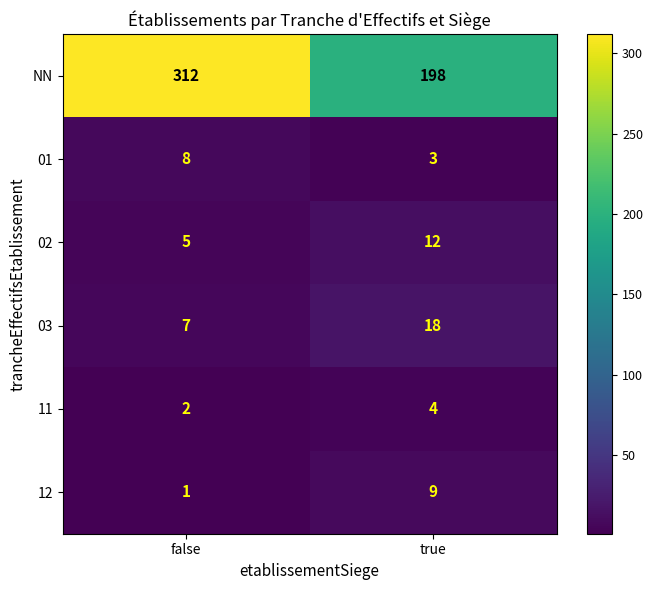

The NN series shows 312 at false. True or false?

True